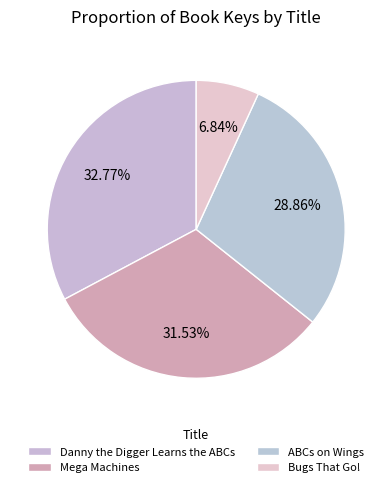

To the nearest percent, what is the difference between the largest and smallest slice percentages?

26%